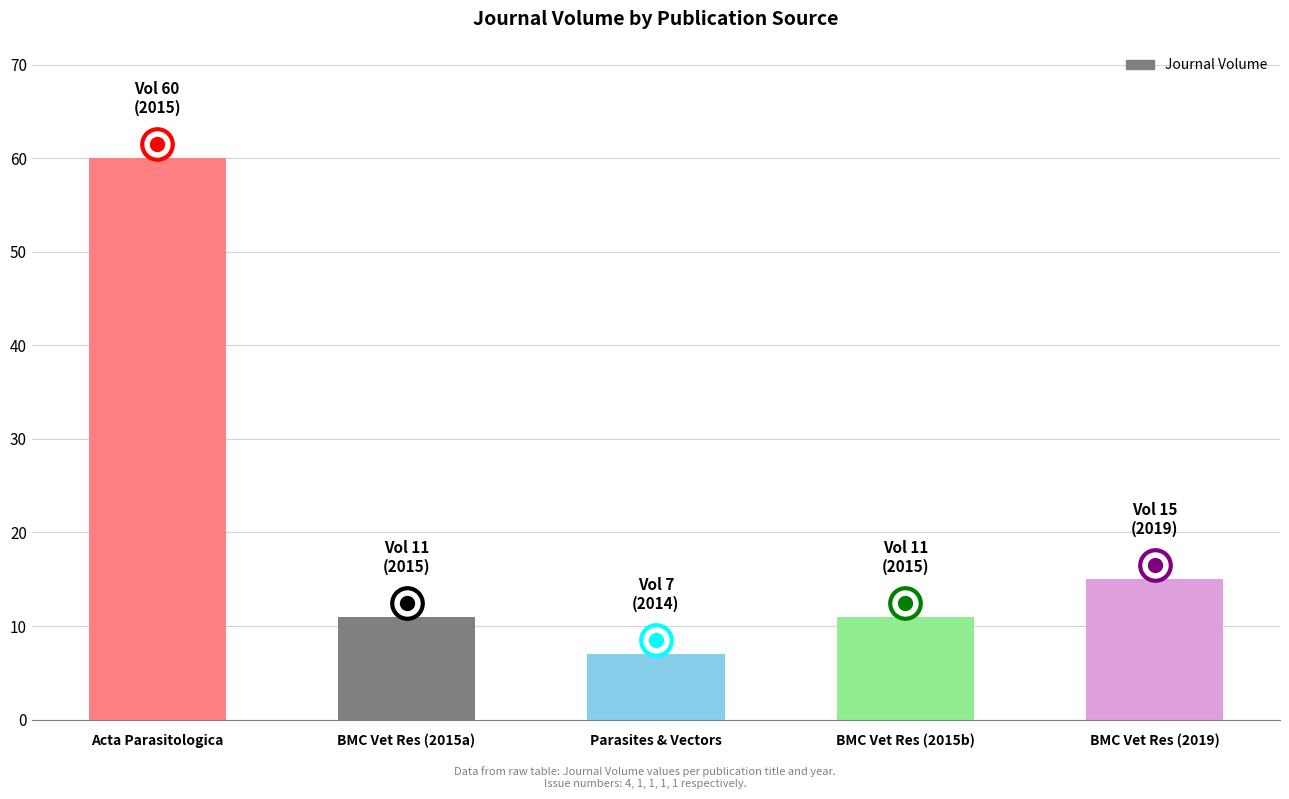

Reading right to left, what are all the values shown in this chart?

BMC Vet Res (2019)=15	BMC Vet Res (2015b)=11	Parasites & Vectors=7	BMC Vet Res (2015a)=11	Acta Parasitologica=60